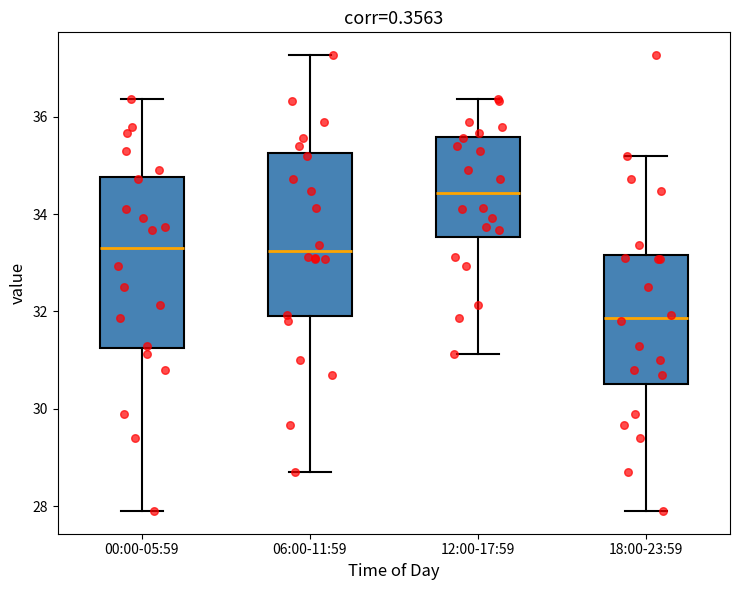

Which box's median line is the highest?

12:00-17:59